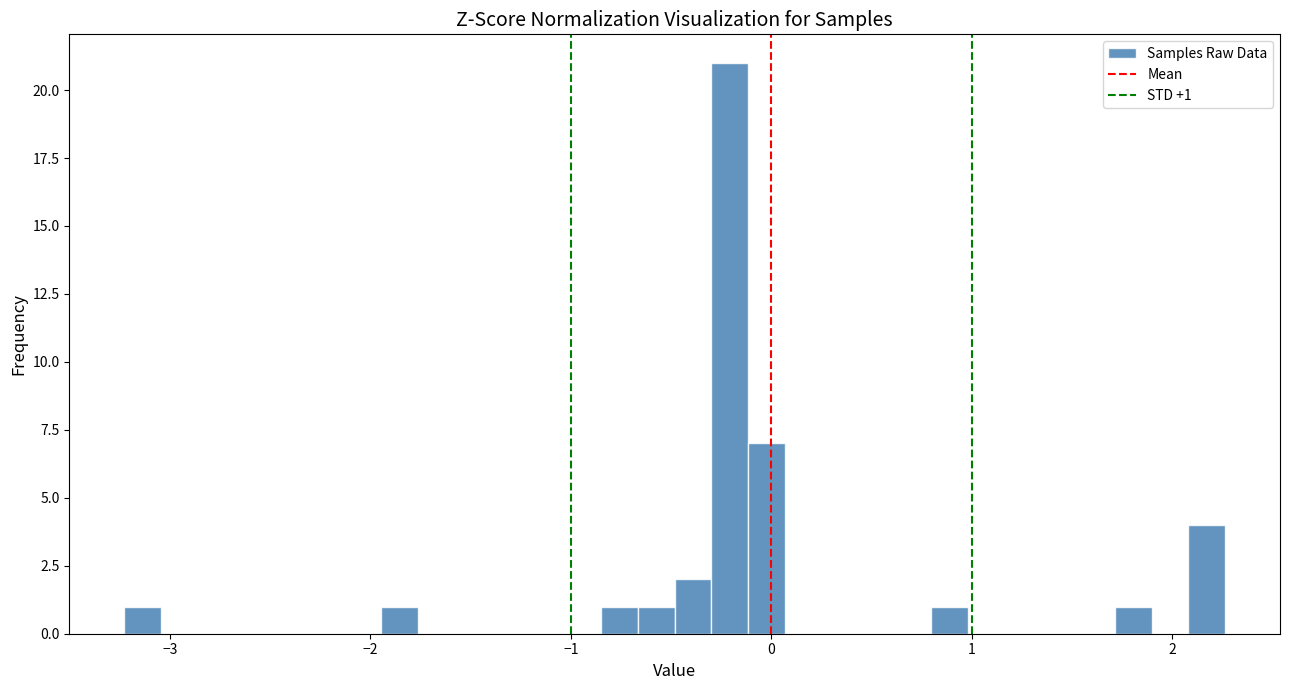

Around what value on the x-axis is the tallest bar? Give the approximate position of its centre, as read against the axis.

-0.2